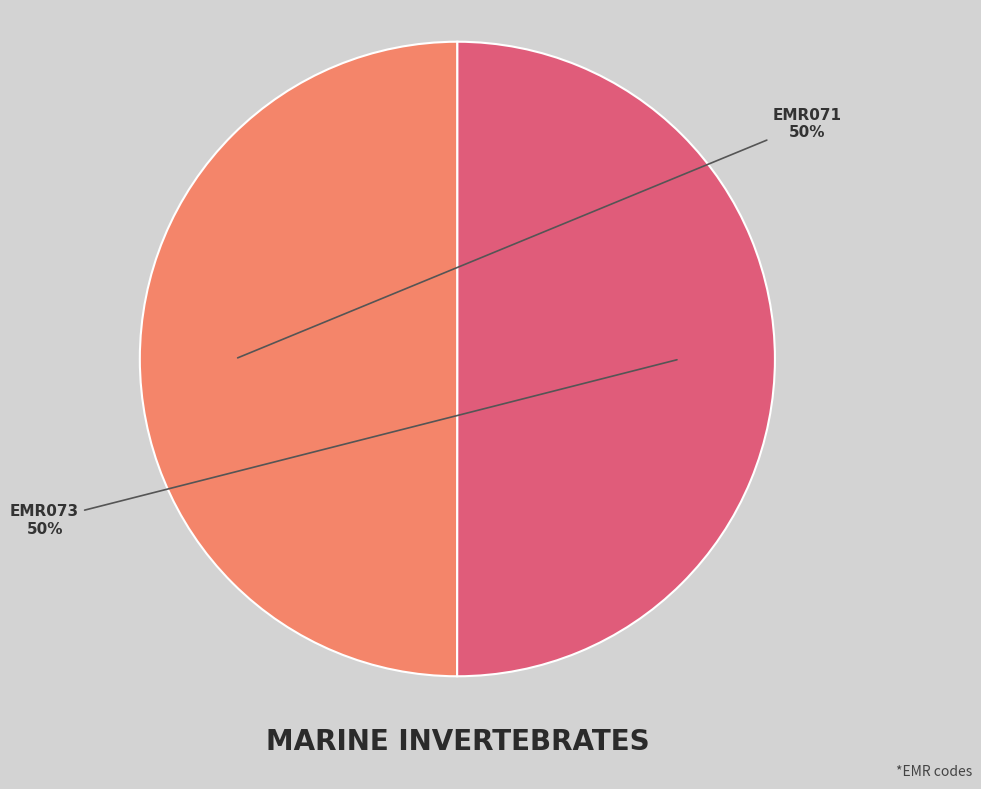

How many slices are in this pie chart?

2